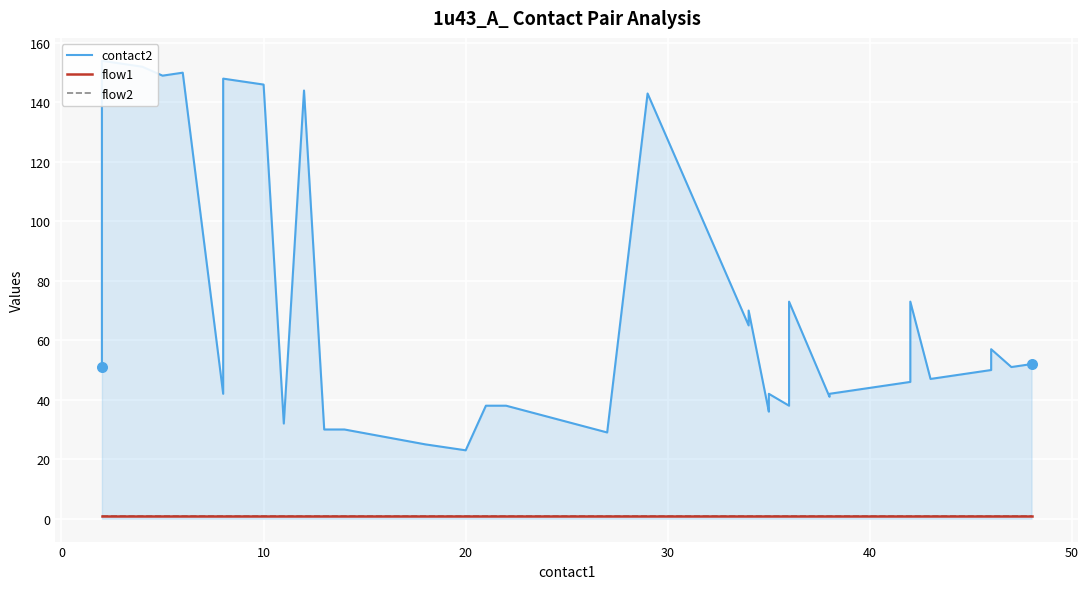

Is the value of contact2 at 27 greater than the value of flow2 at 31?

Yes